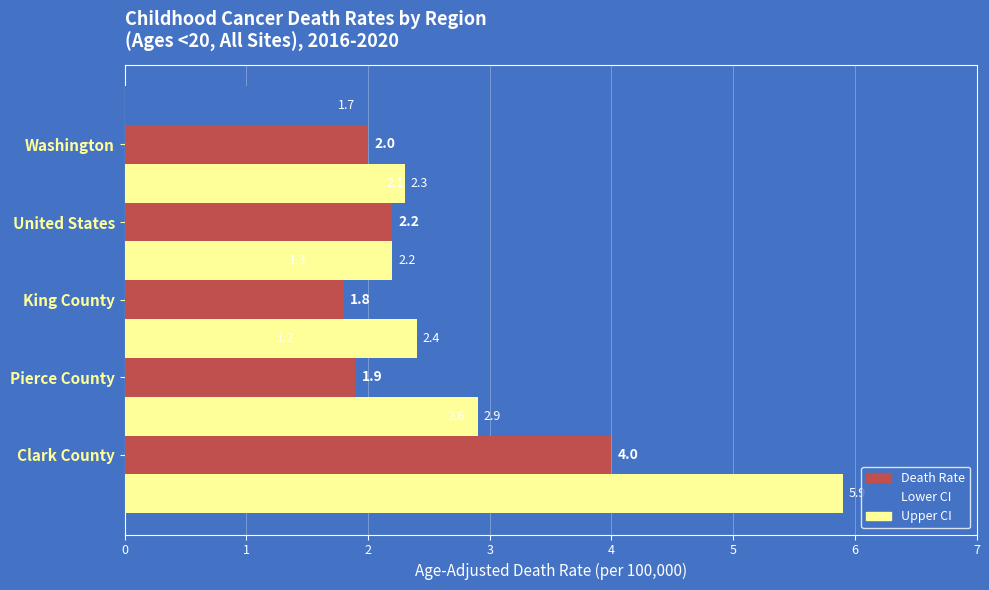

Which series has the widest spread of values?

Upper CI